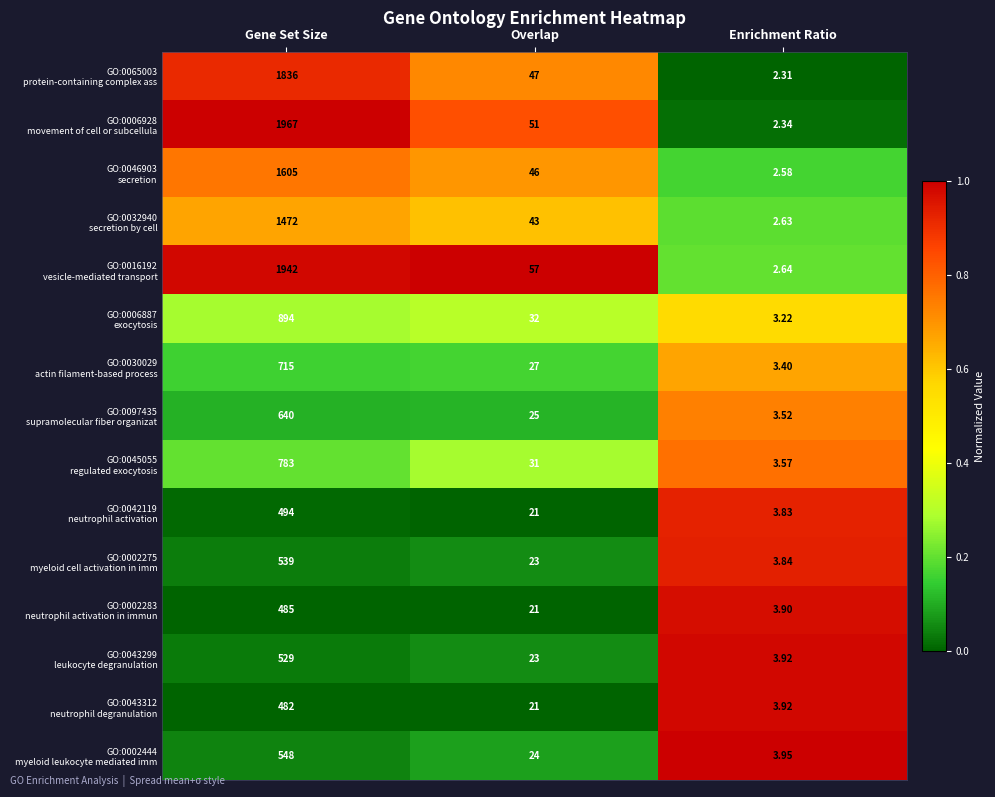

Which category has the lowest value across all series?

Enrichment Ratio